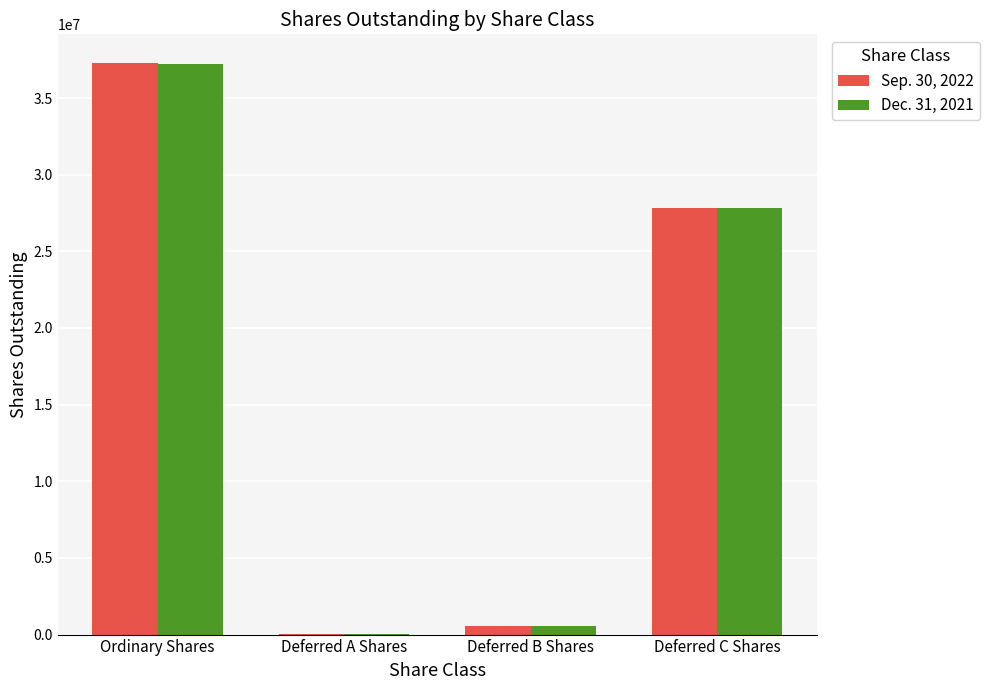

The Dec. 31, 2021 series shows 570987 at Deferred B Shares. True or false?

True